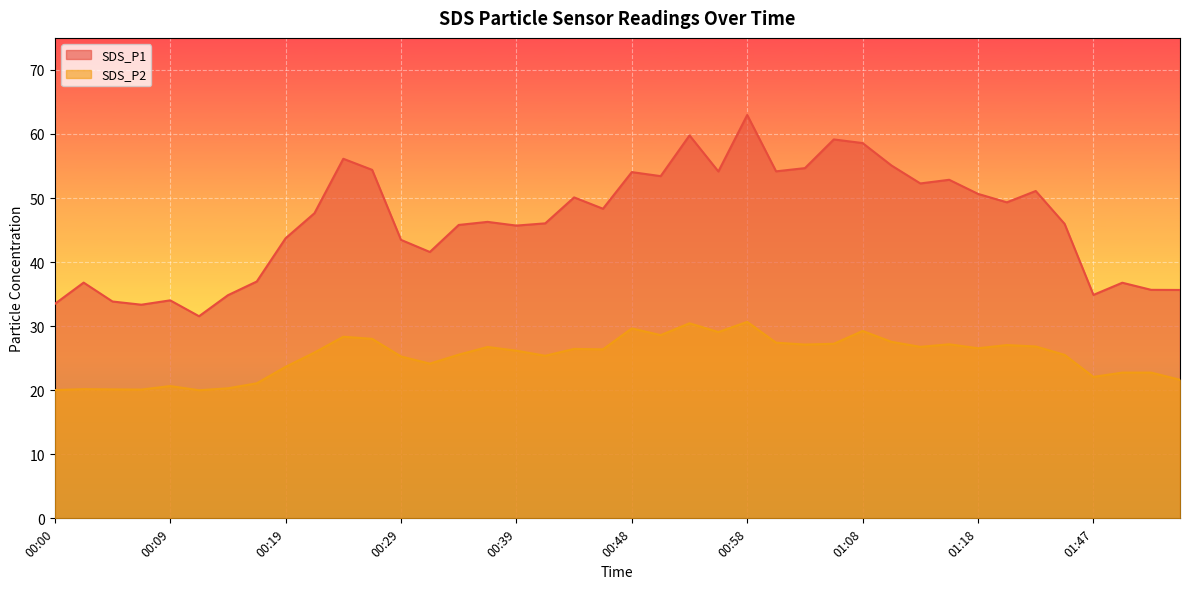

Reading right to left, what are all the values shown in this chart?

SDS_P1: 35.6	35.7	36.8	34.9	46.0	51.1	49.3	50.6	52.9	52.3	55.1	58.6	59.1	54.7	54.2	63.0	54.1	59.8	53.4	54.0	48.3	50.1	46.0	45.7	46.3	45.8	41.6	43.5	54.4	56.1	47.6	43.7	37.0	34.8	31.6	34.0	33.4	33.9	36.8	33.5
SDS_P2: 21.6	22.8	22.8	22.1	25.5	26.8	27.1	26.6	27.2	26.8	27.6	29.2	27.2	27.1	27.4	30.7	29.1	30.4	28.6	29.6	26.4	26.4	25.4	26.2	26.8	25.6	24.1	25.3	28.0	28.4	25.9	23.6	21.1	20.3	20.0	20.6	20.1	20.1	20.2	20.0